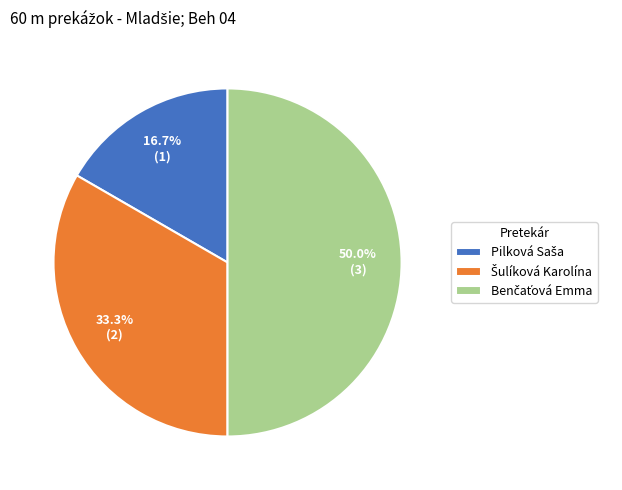

True or false: Benčaťová Emma accounts for 50% of the total.

True